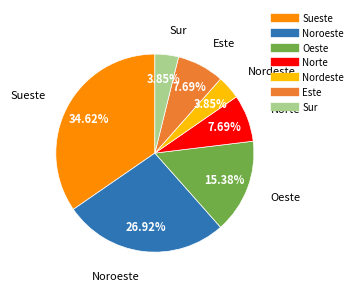

To the nearest percent, what percentage of the pie is Oeste?

15%